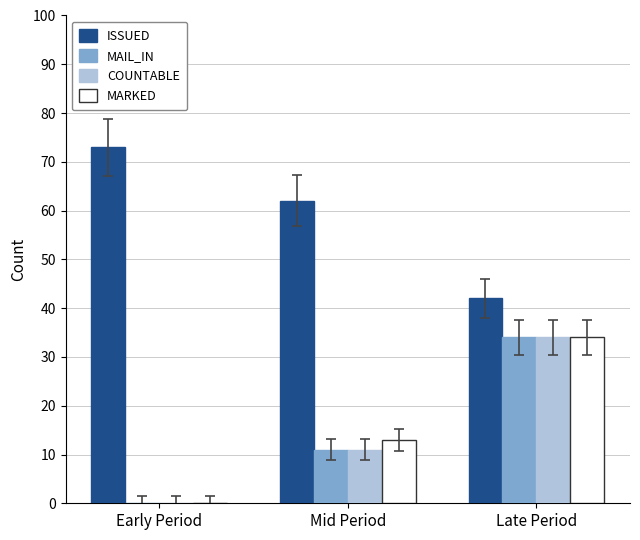

At which category is the sum across all series the highest?

Late Period